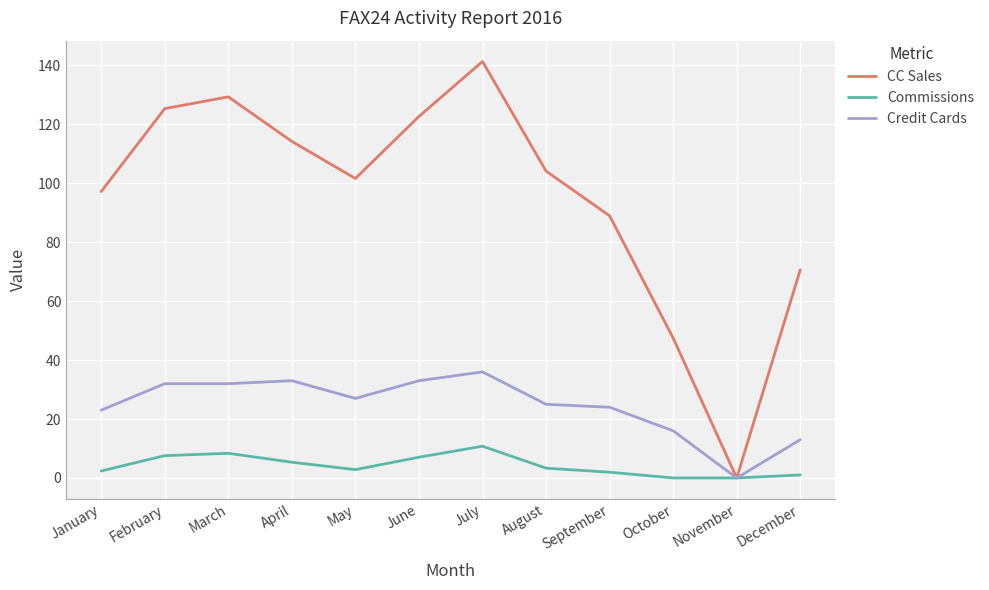

The value of CC Sales at July is 59.3. True or false?

False